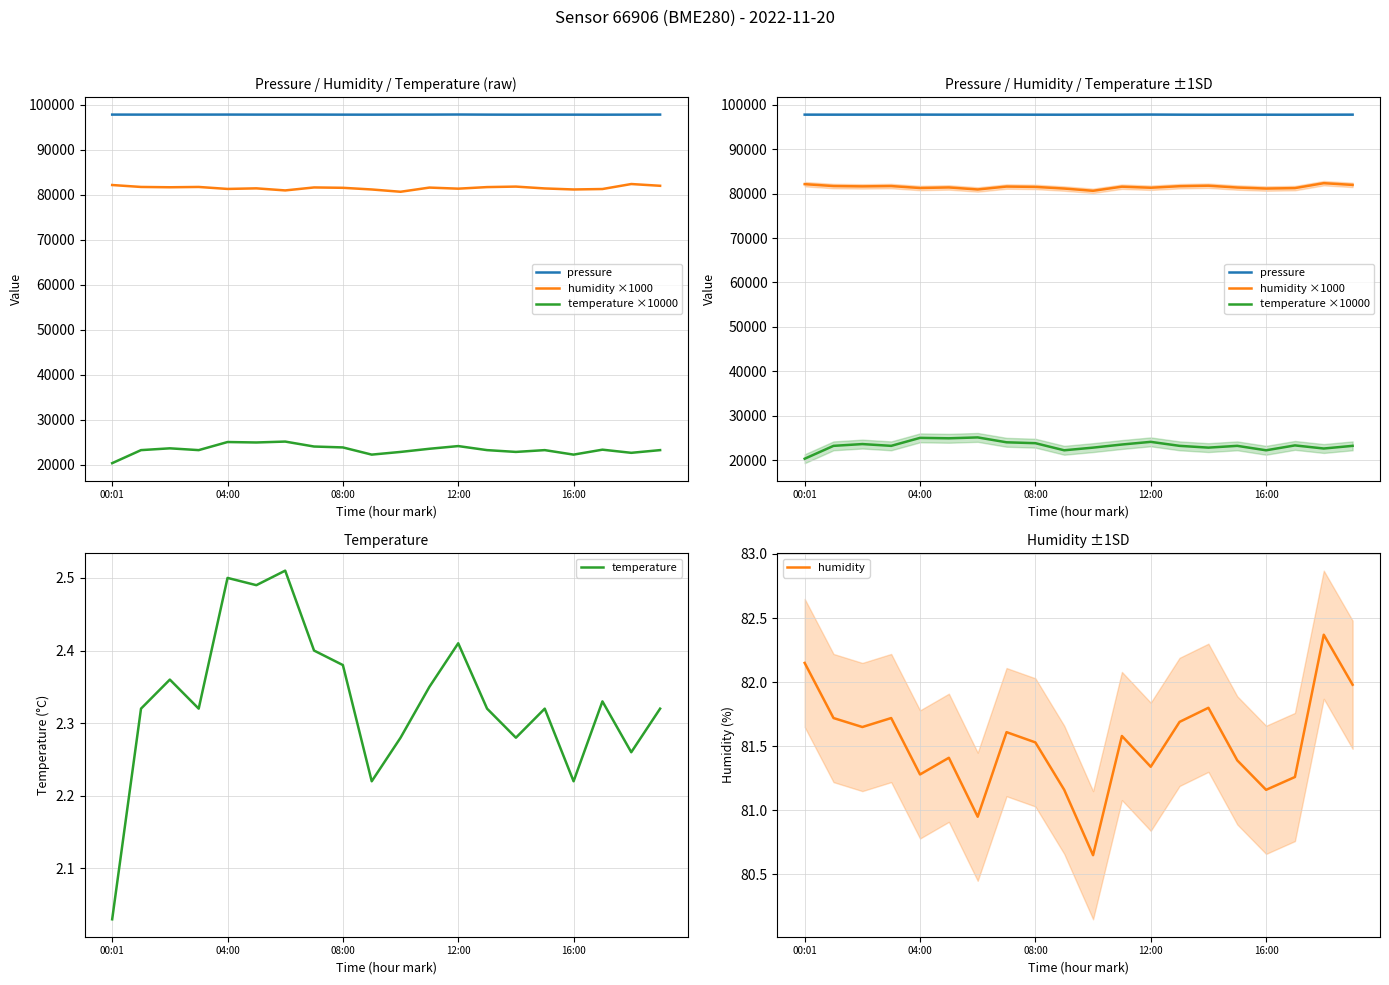

True or false: temperature ×10000 and pressure intersect in this chart.

False